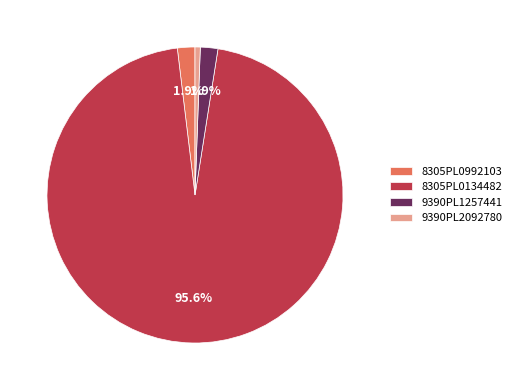

To the nearest percent, what is the combined percentage of 8305PL0992103 and 9390PL2092780?

2%